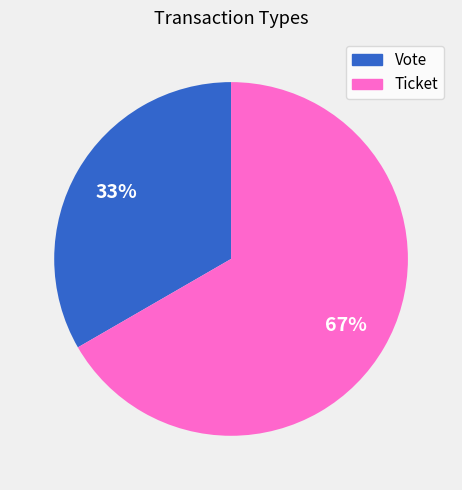

To the nearest percent, what percentage of the pie is Vote?

33%